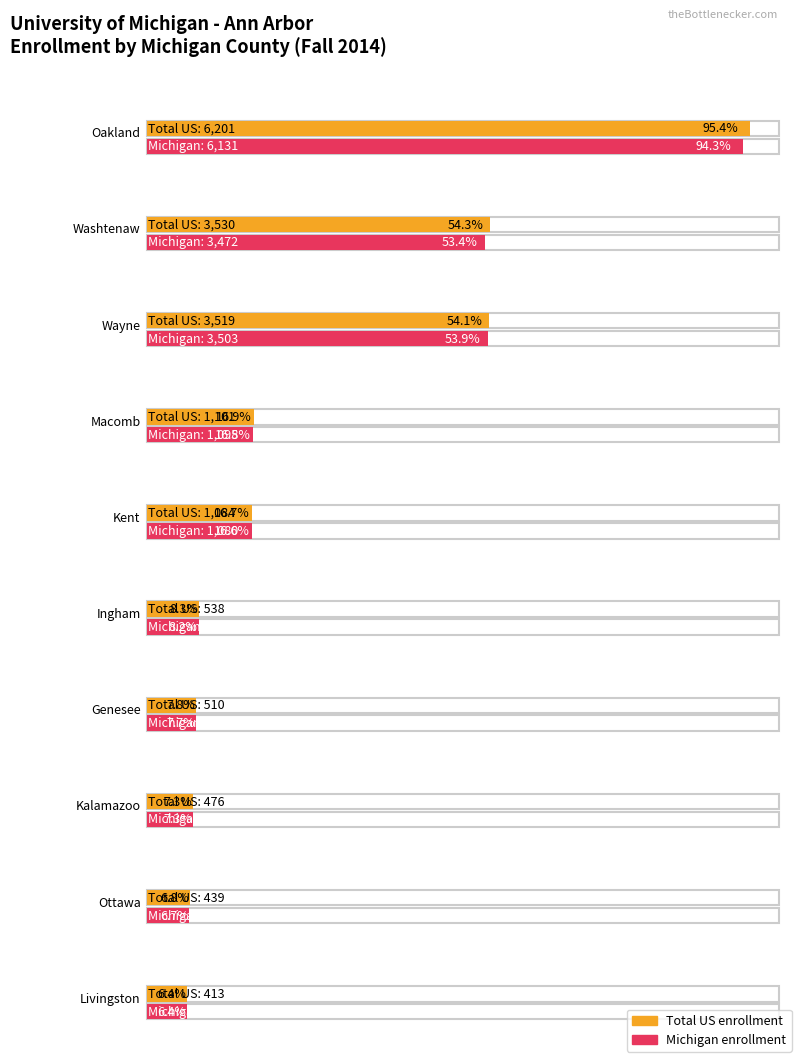

What position from the left is Ottawa?

9